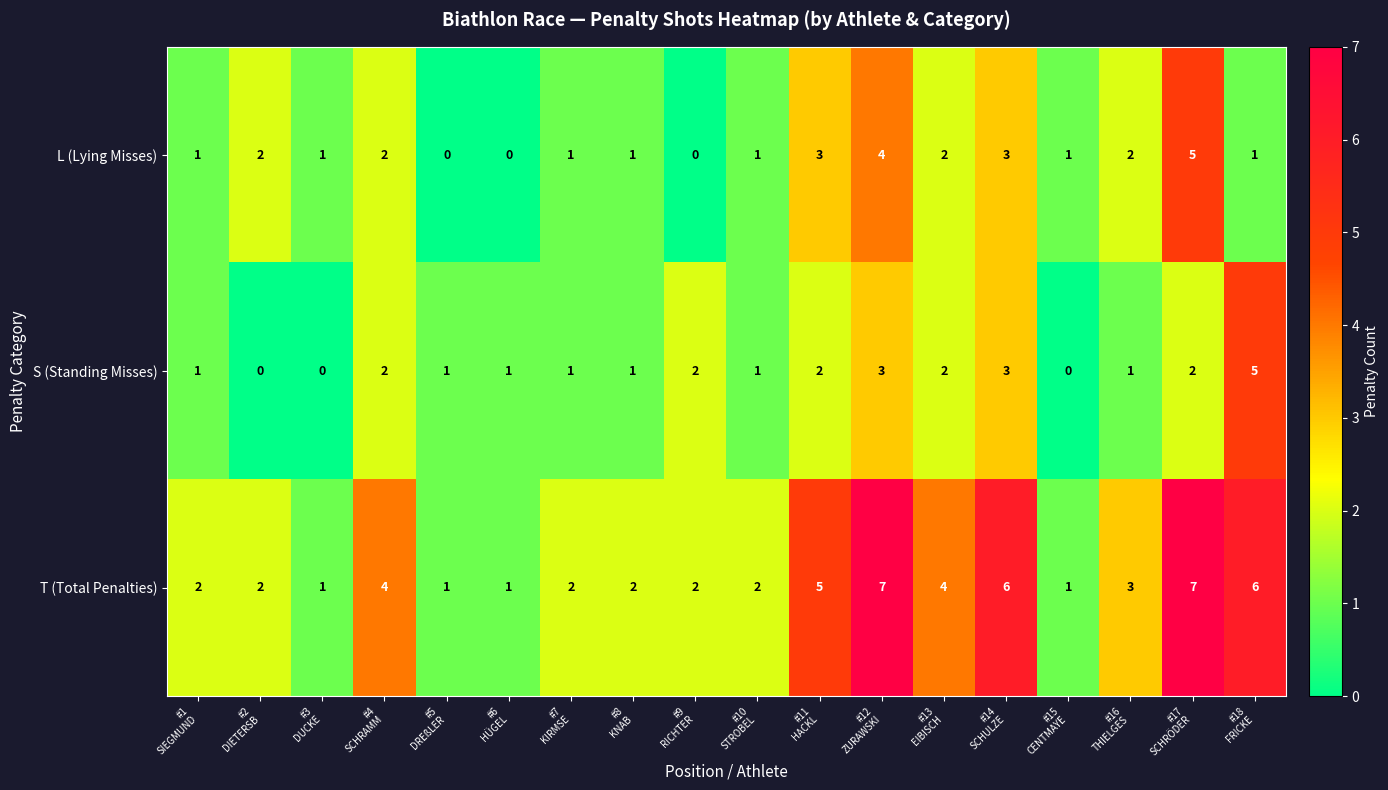

Which series has the largest total across all categories?

T (Total Penalties)